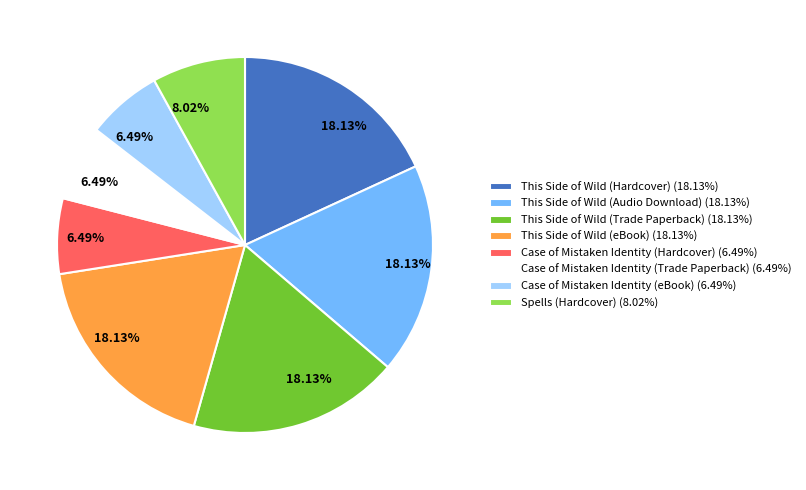

Which has a higher value, Spells (Hardcover) (8.02%) or This Side of Wild (Hardcover) (18.13%)?

This Side of Wild (Hardcover) (18.13%)